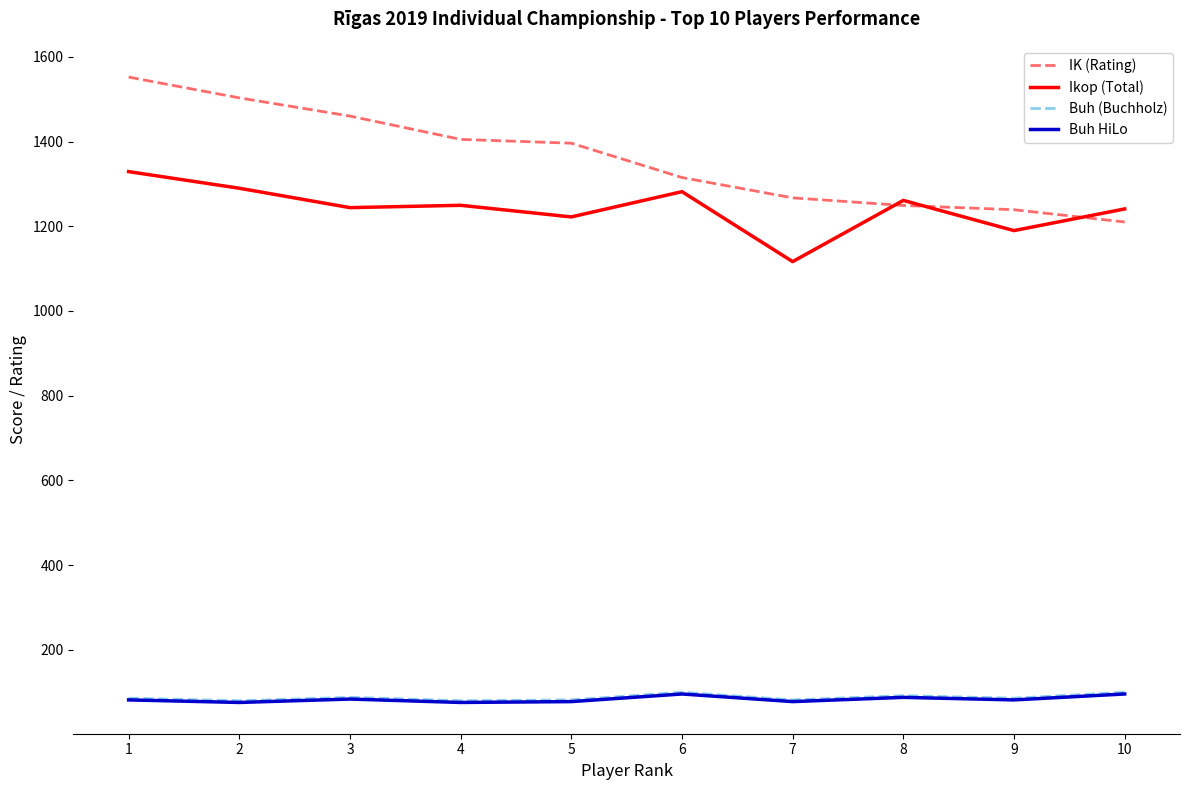

What is the difference between the maximum and minimum values in the Buh HiLo series?

20.0